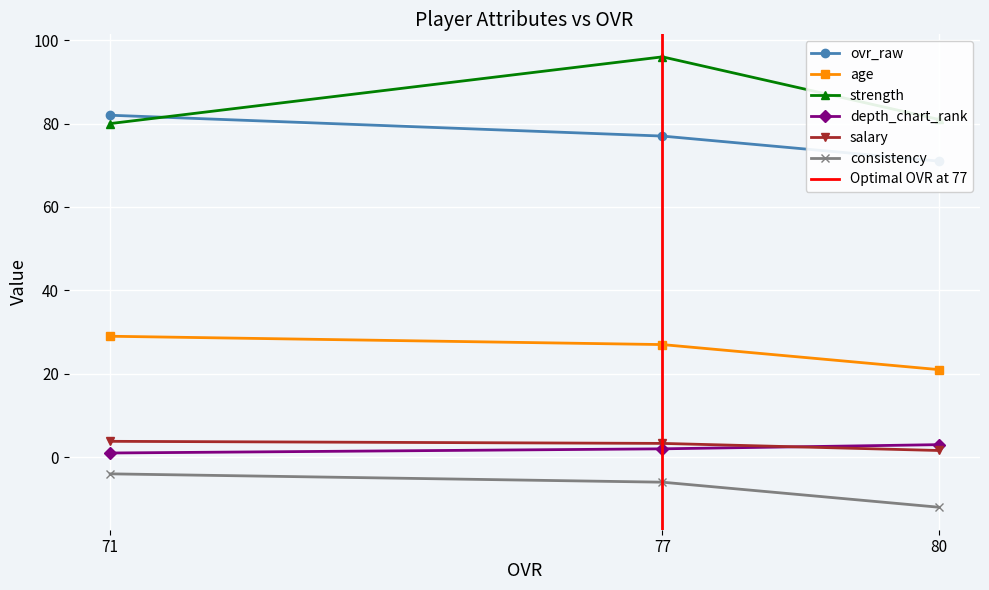

Is it true that salary equals 1.7 at 77?

False